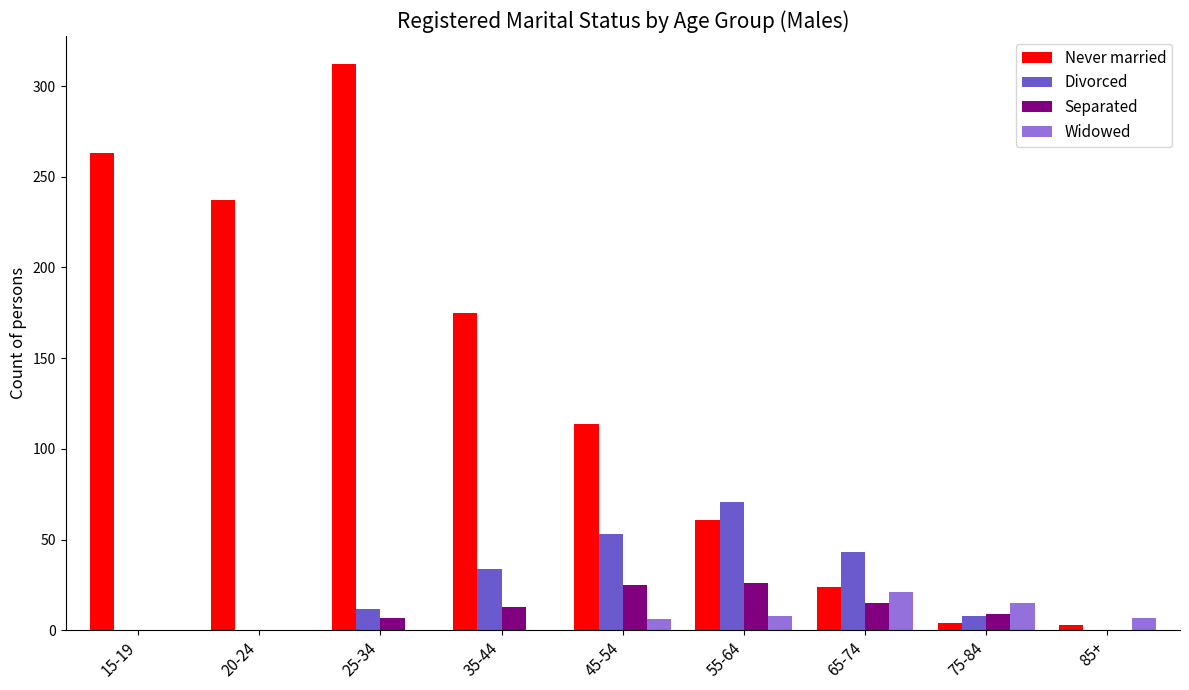

Which series changed the most between 25-34 and 45-54?

Never married